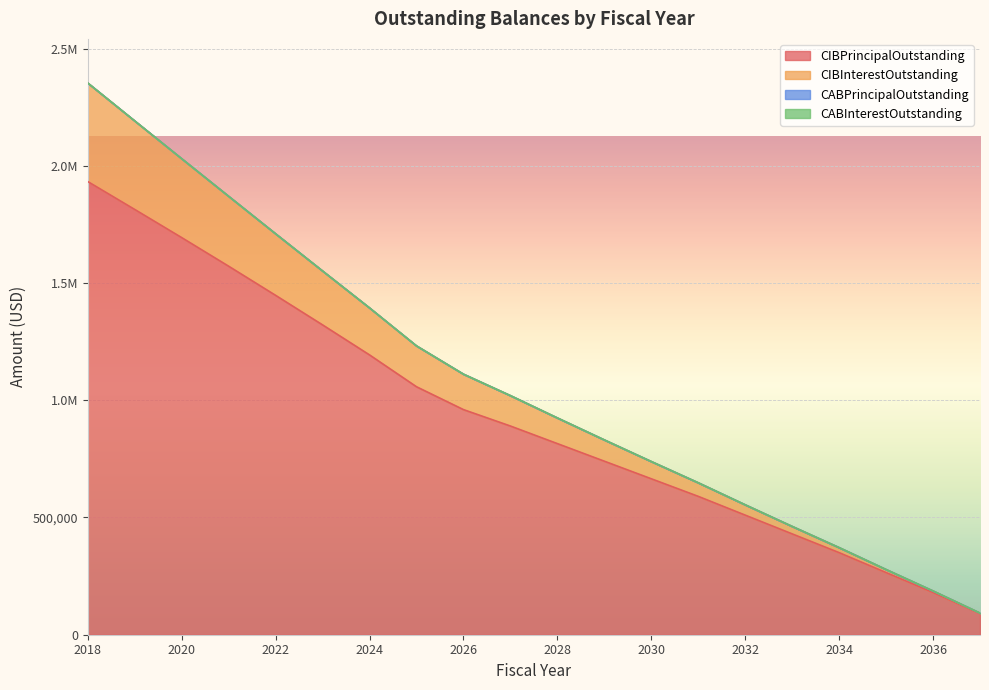

What is the difference between the maximum and minimum values in the CIBPrincipalOutstanding series?

1842500.0